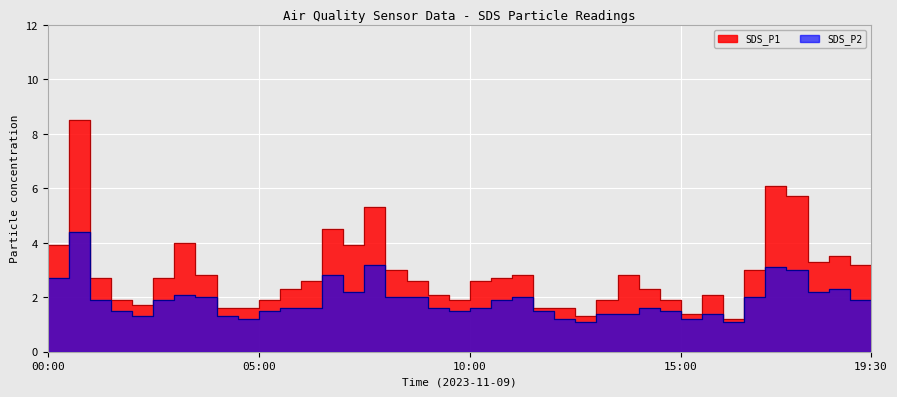

What is the maximum value for SDS_P2?

4.4